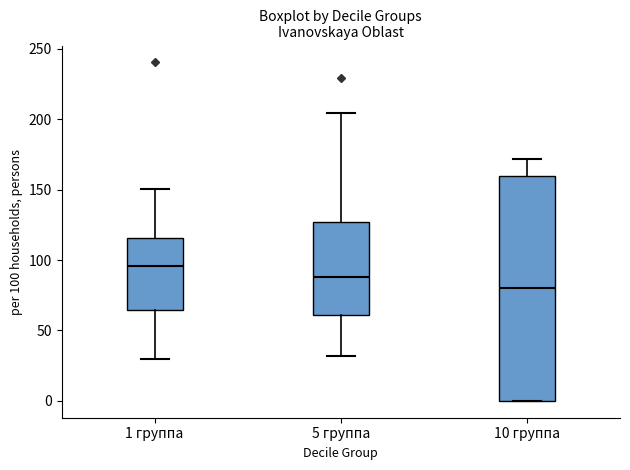

Reading left to right, transcribe this box plot: for each box, give where its median line is, the range the box spans, and where its two whiskers end, as read against the y-axis. The values are not printed on the chart, so give them approximately, as read against the axis.

1 группа: median 95, box 65 to 115, whiskers 30 to 150
5 группа: median 90, box 60 to 125, whiskers 30 to 205
10 группа: median 80, box 0 to 160, whiskers 0 to 170